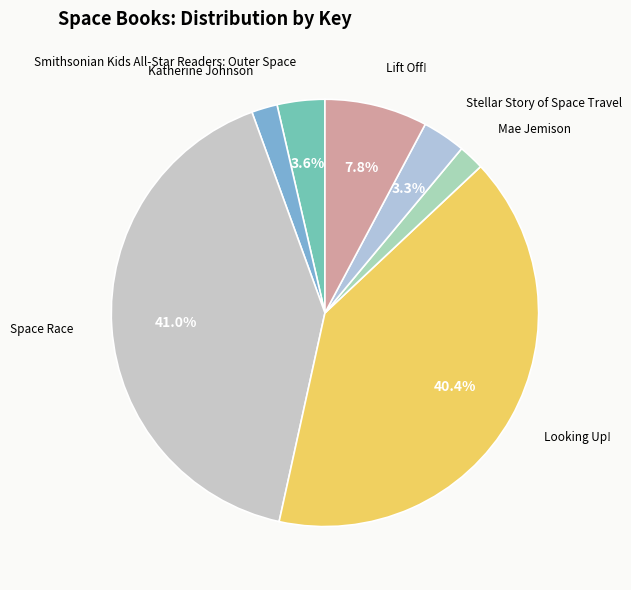

The Stellar Story of Space Travel slice represents 3% of the pie. True or false?

True